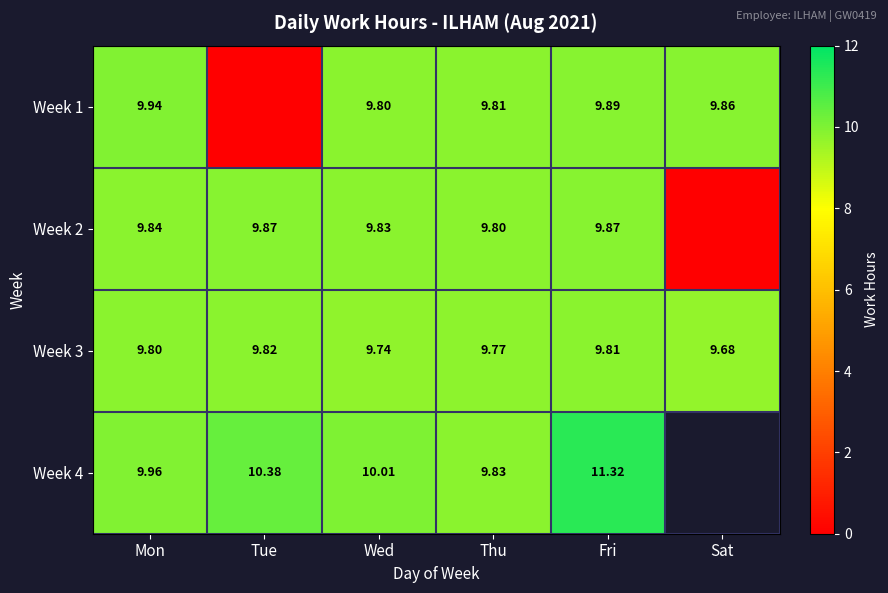

True or false: Week 4 has a value of 19.4 at Fri.

False